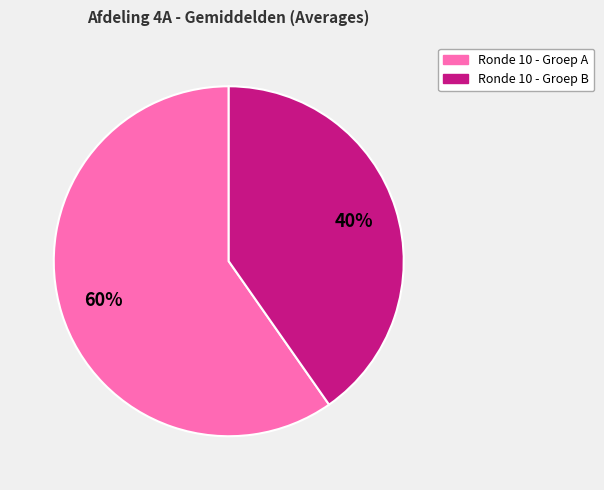

To the nearest percent, what is the average slice percentage?

50%